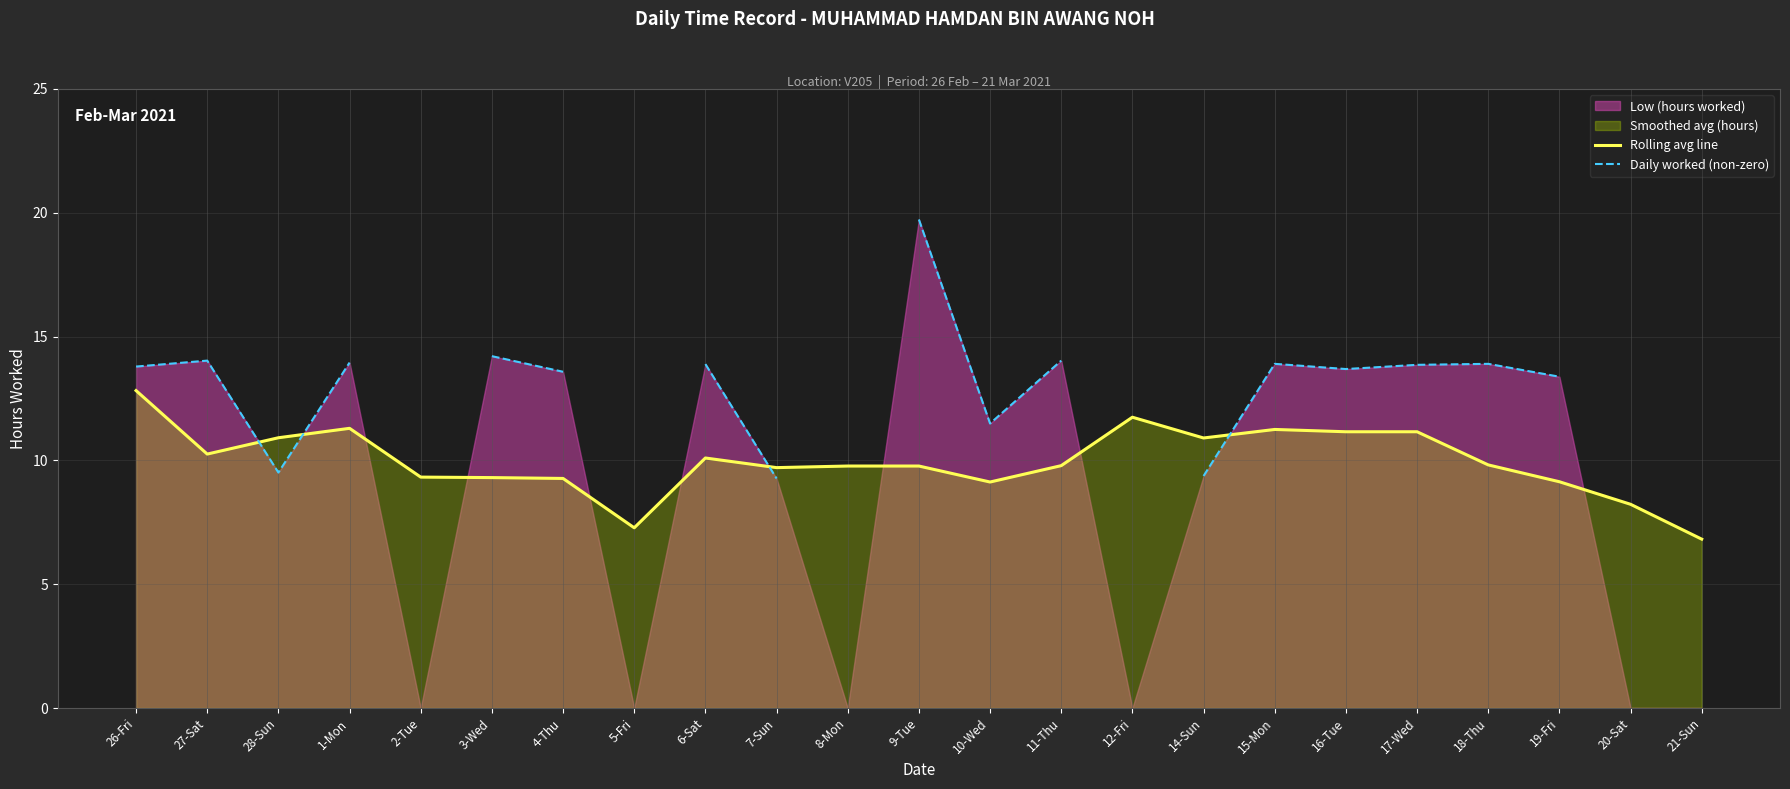

Which series changed the most between 9-Tue and 17-Wed?

Daily worked (non-zero)